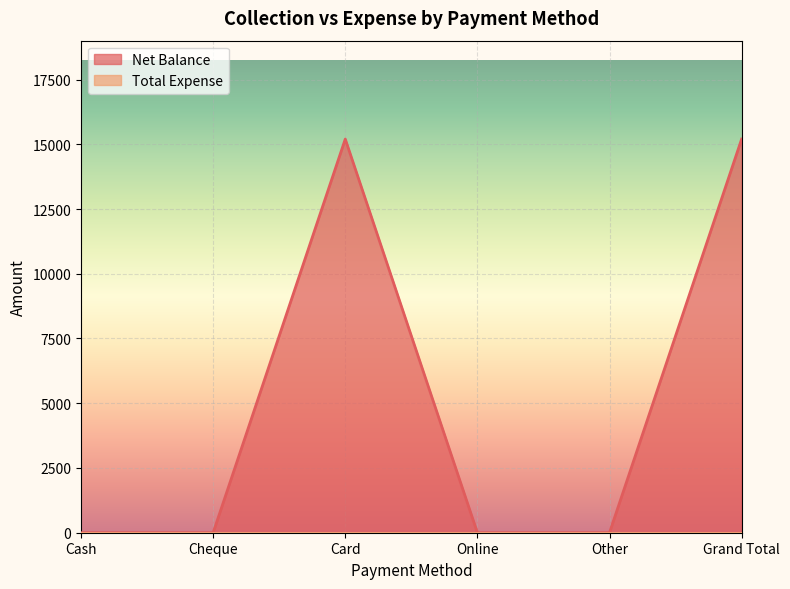

Which has a higher value, Cash or Online?

Cash